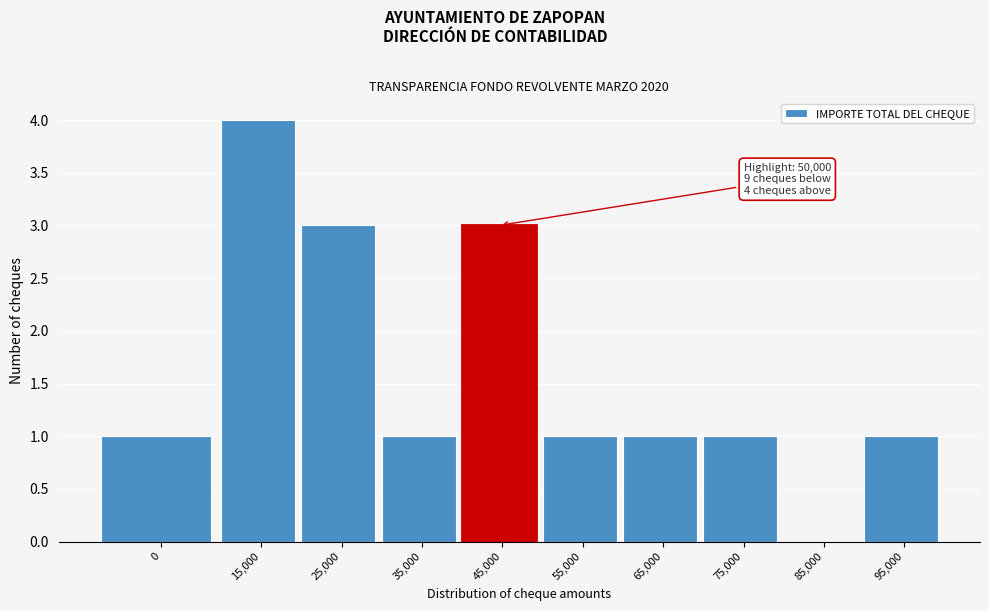

Reading right to left, what are all the values shown in this chart?

95,000=1	85,000=0	75,000=1	65,000=1	55,000=1	45,000=3	35,000=1	25,000=3	15,000=4	0=1